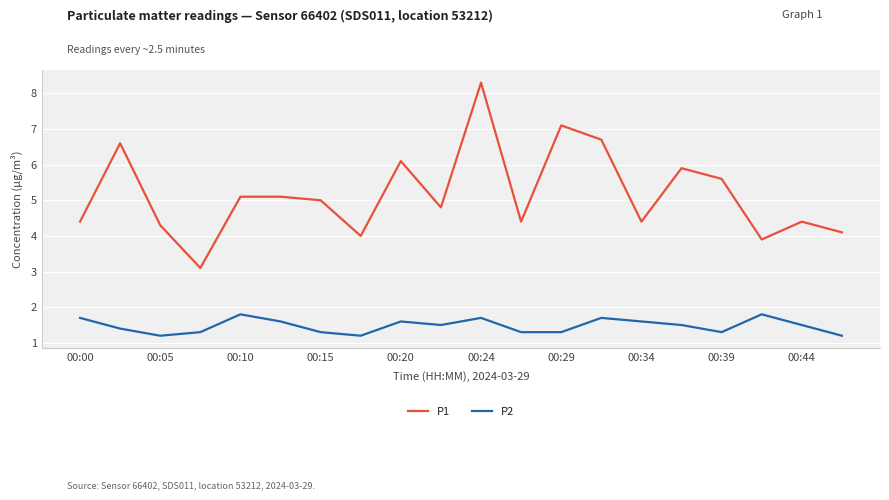

What is the lowest value of the P1 series?

3.1